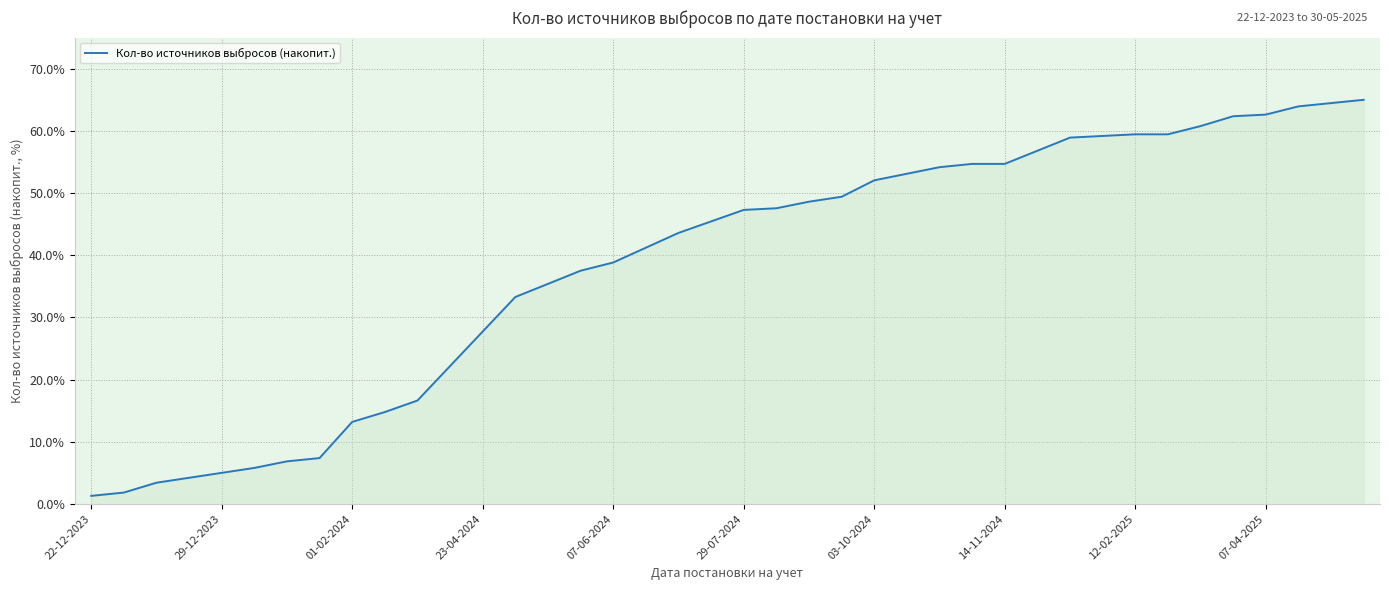

Does the chart display data point markers on the line(s)?

No